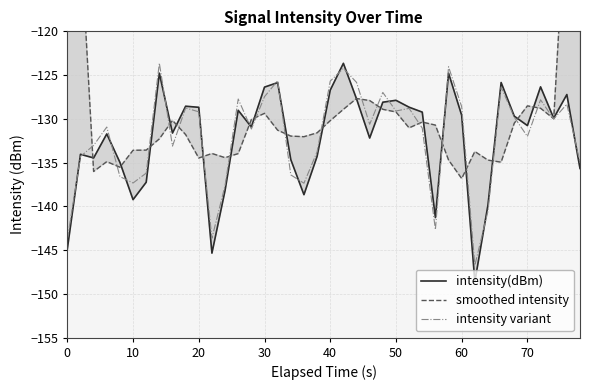

The intensity variant series shows -206.4 at 30. True or false?

False